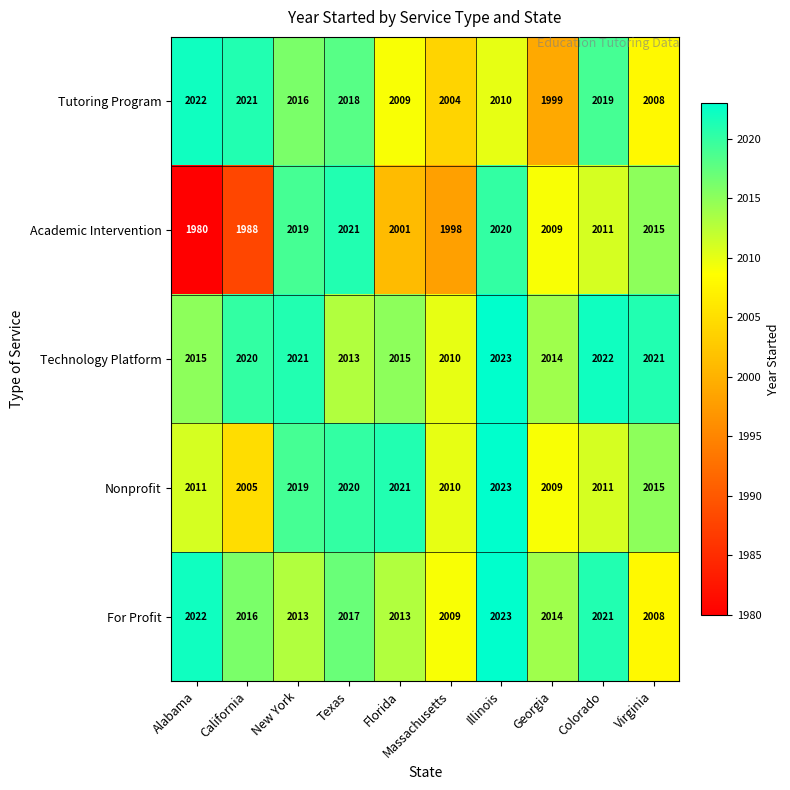

At which category is the sum across all series the highest?

Illinois